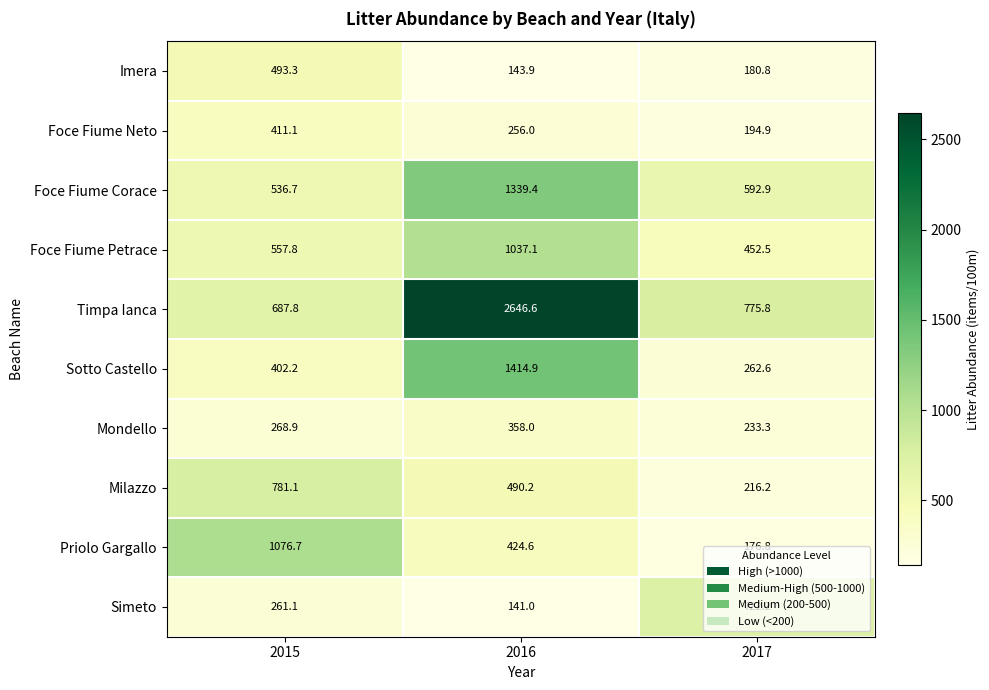

What is the total value across all series at 2015?

5476.7